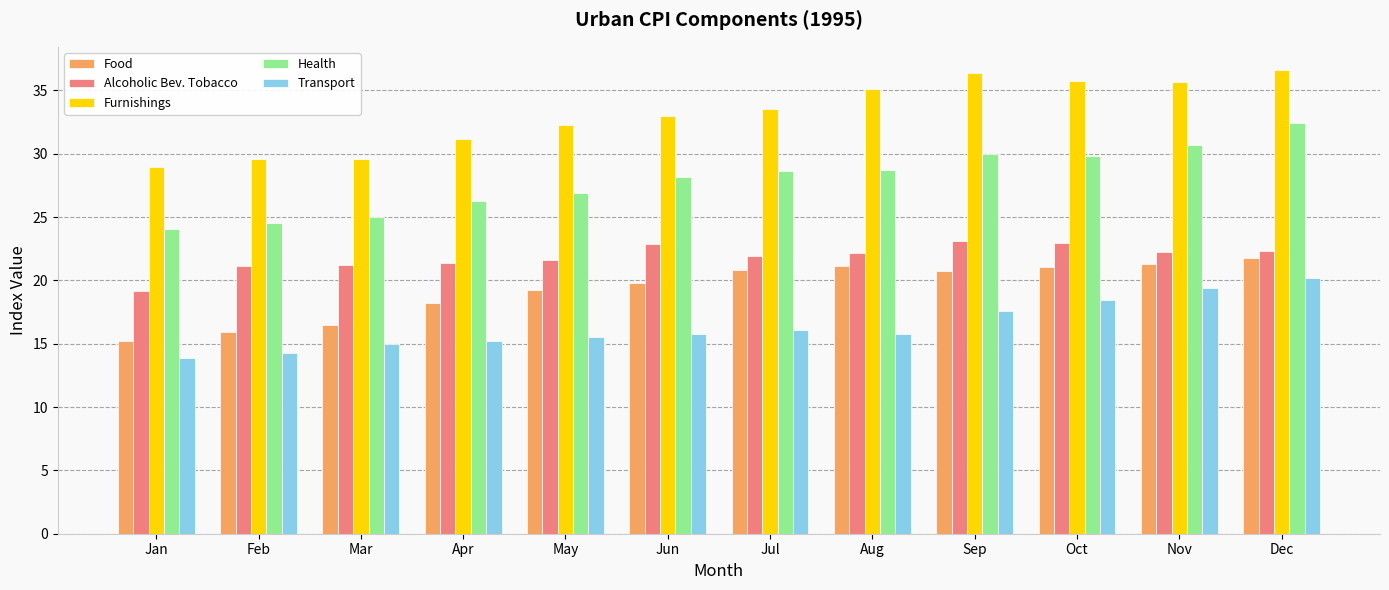

How many categories are shown in the chart?

12